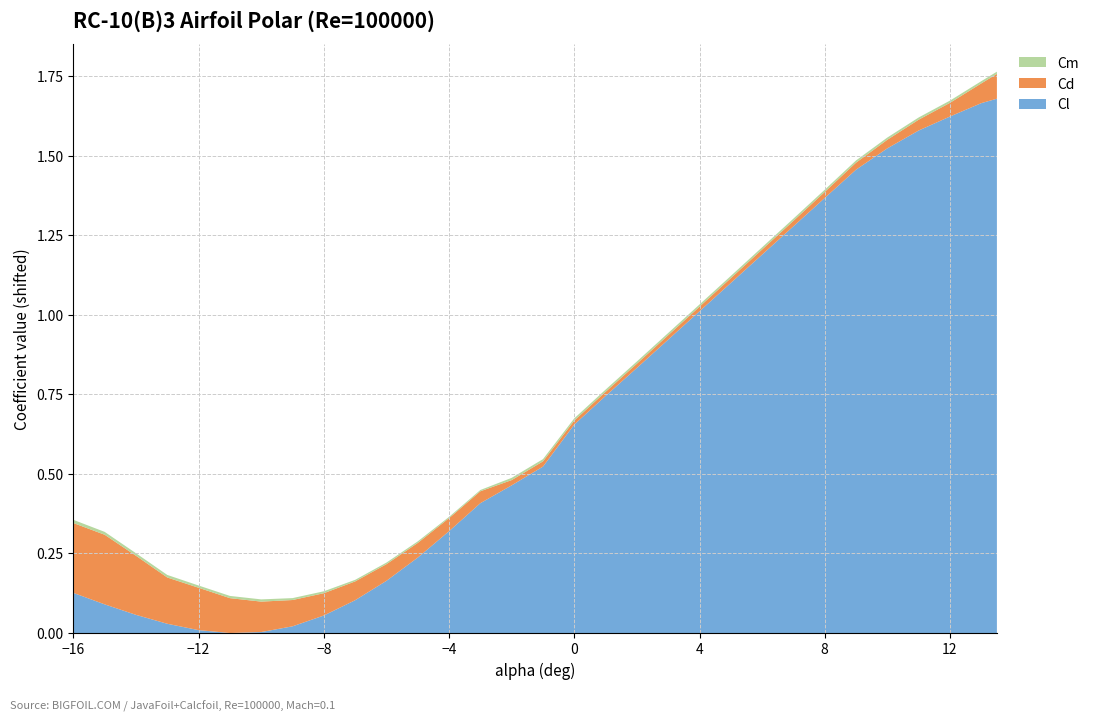

The Cl series shows 2.5 at 12. True or false?

False